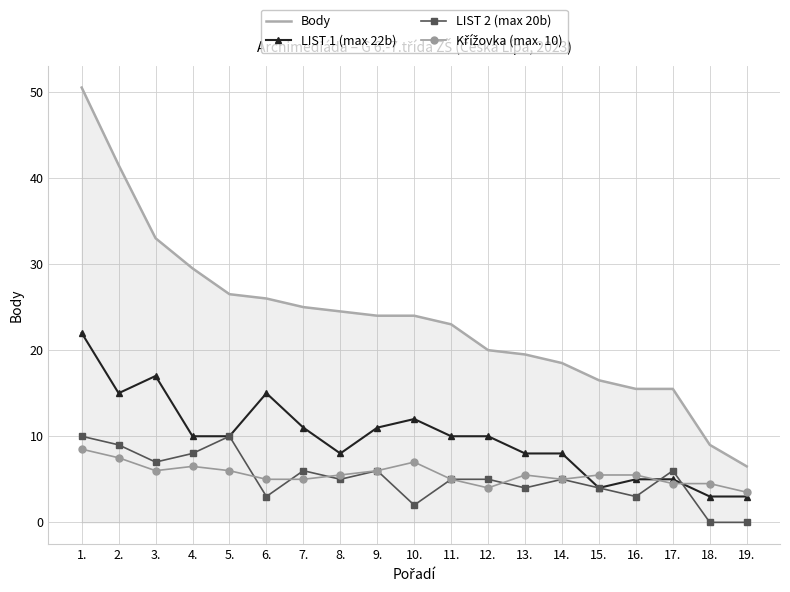

True or false: LIST 1 (max 22b) and Body cross at least once.

False